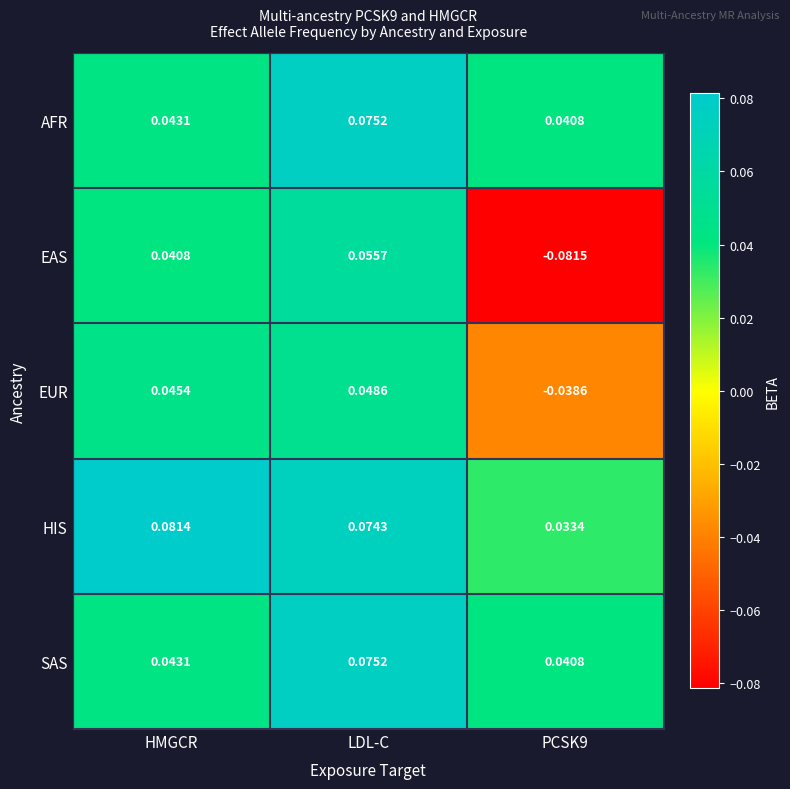

Where does the EAS series first go above 0?

HMGCR